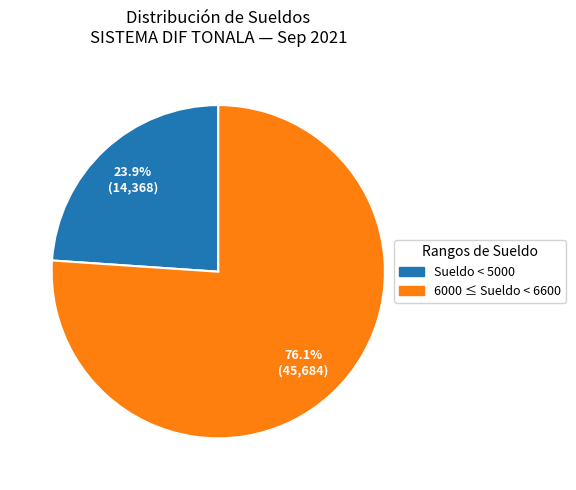

Is there a majority slice in this chart?

Yes